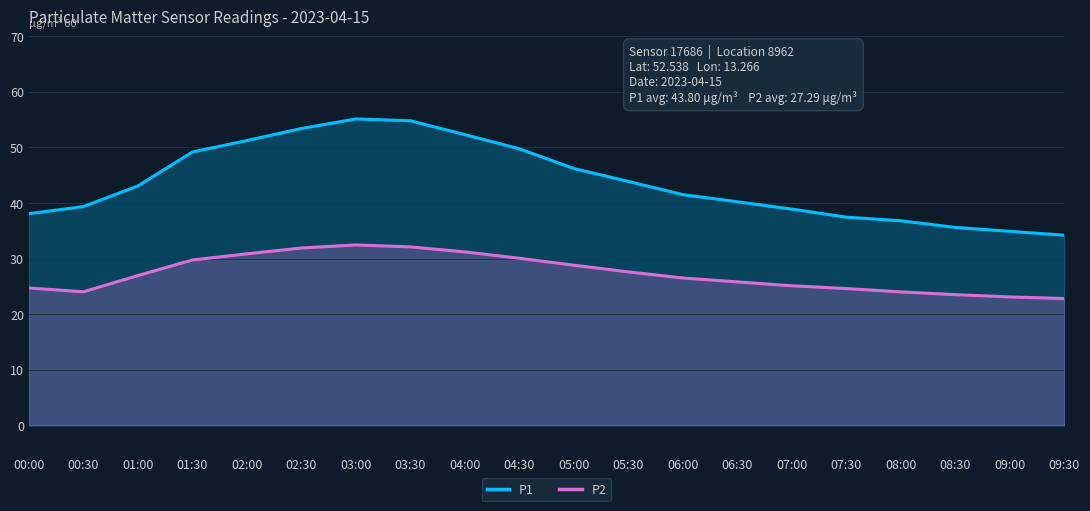

What is the approximate value of P2 at 07:00?

25.1